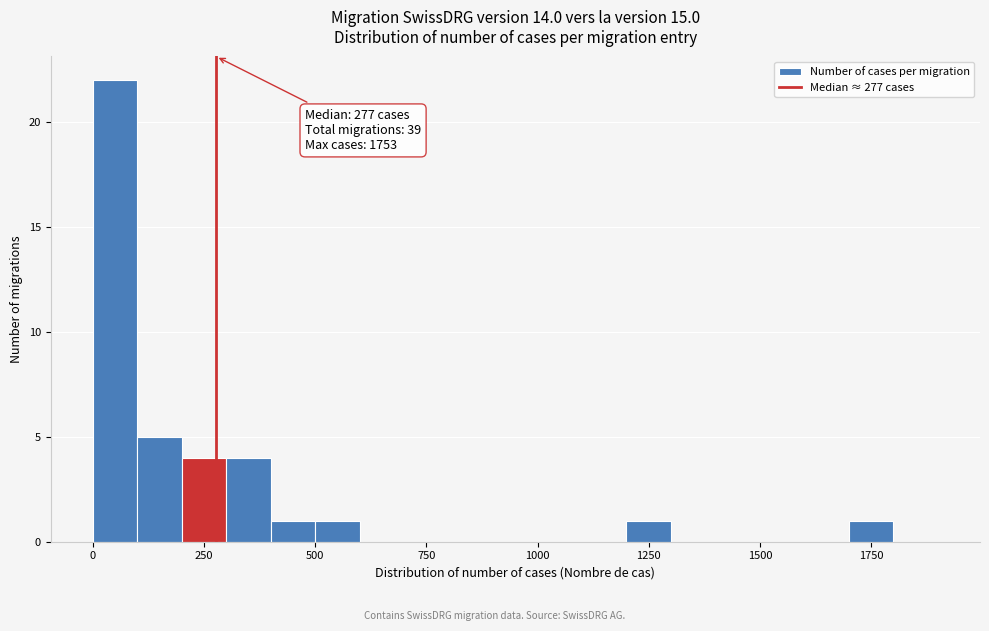

Read against the x-axis, roughly where is the centre of the tallest bar?

50